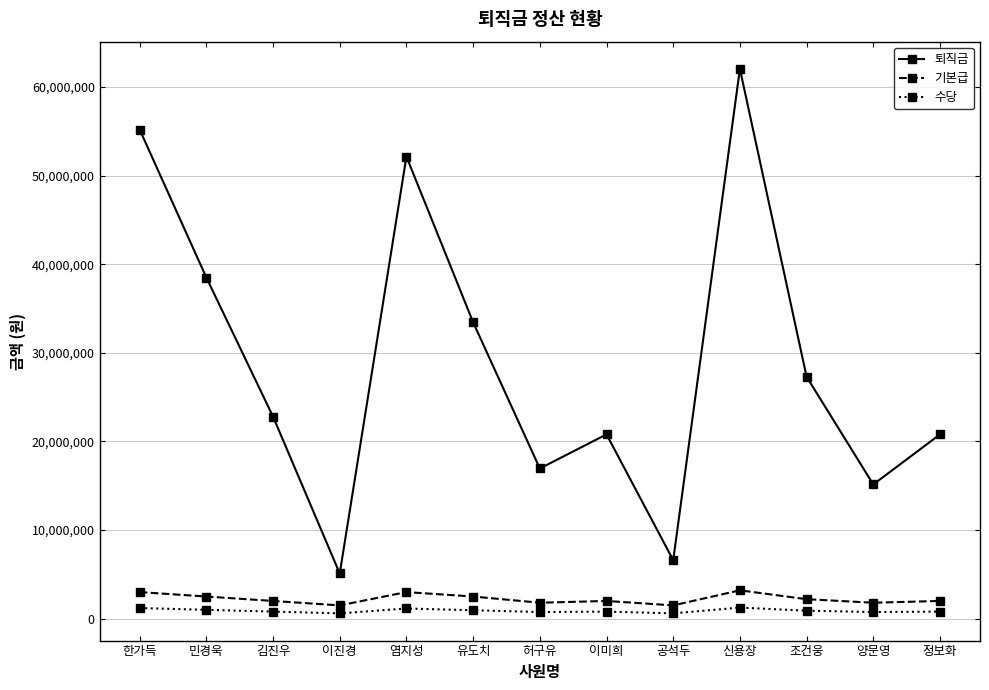

Which series has the largest total across all categories?

퇴직금